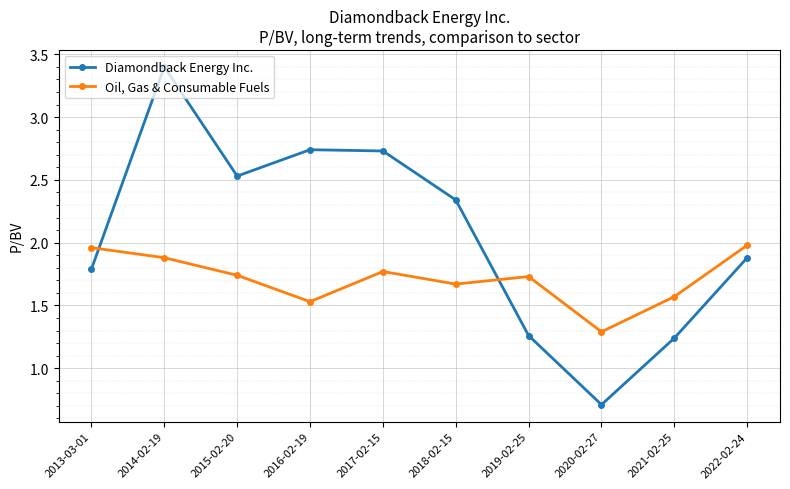

What is the label of the 7th point from the left?

2019-02-25